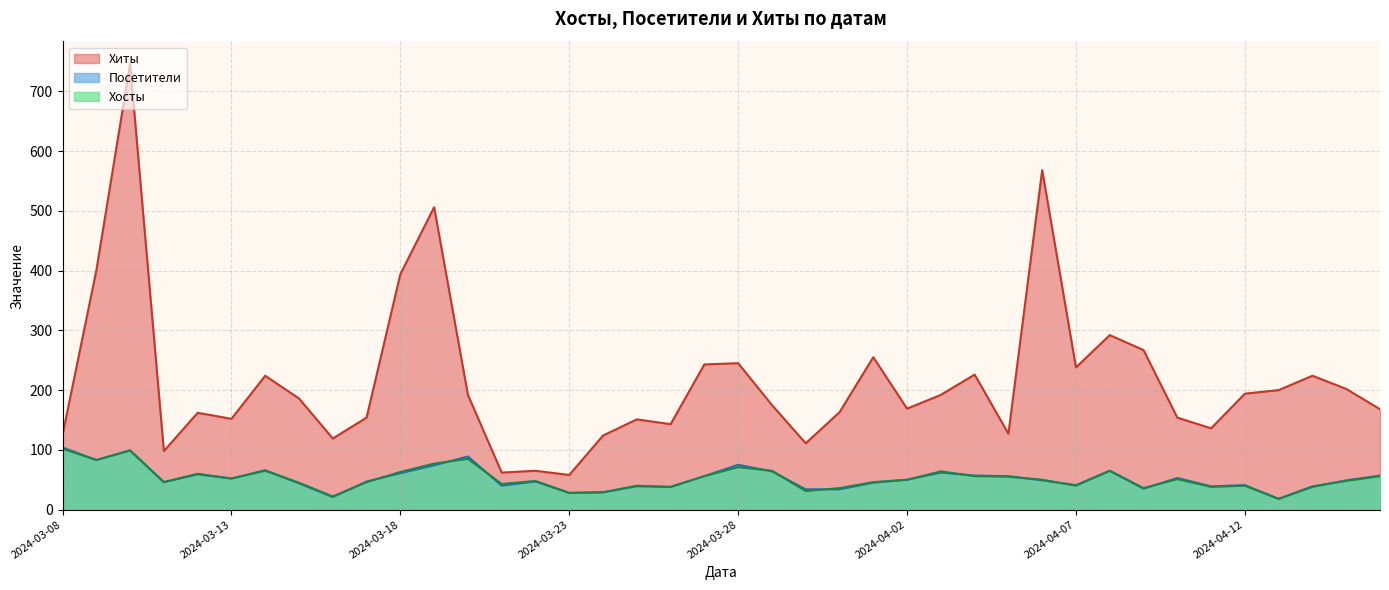

Which series ends up on top after the final intersection of Посетители and Хосты?

Посетители